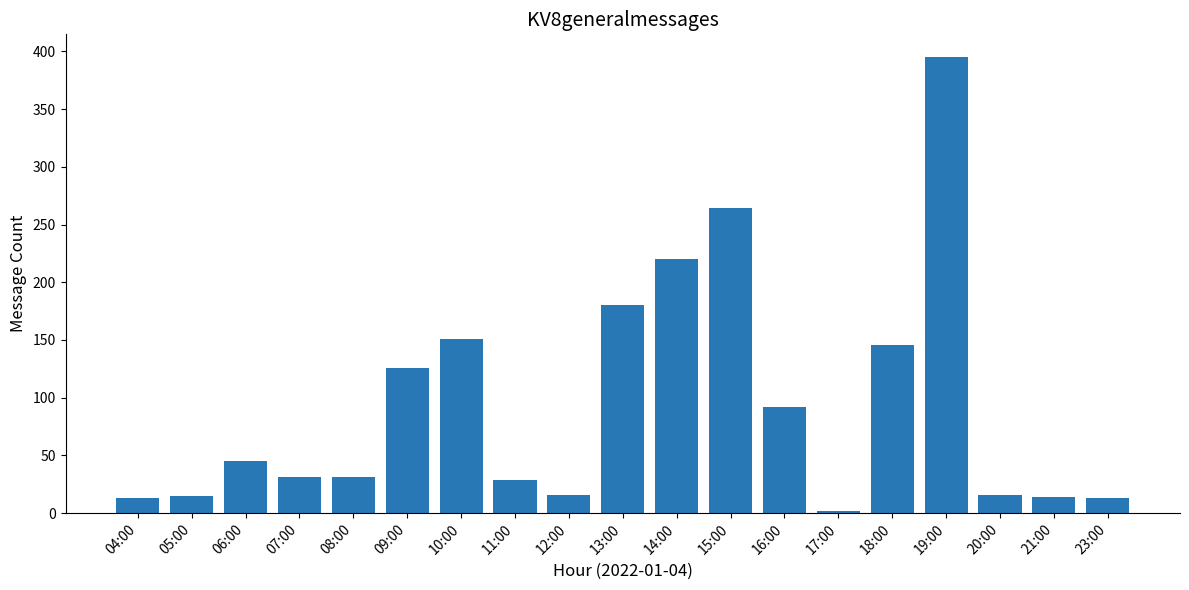

What position from the left is 06:00?

3